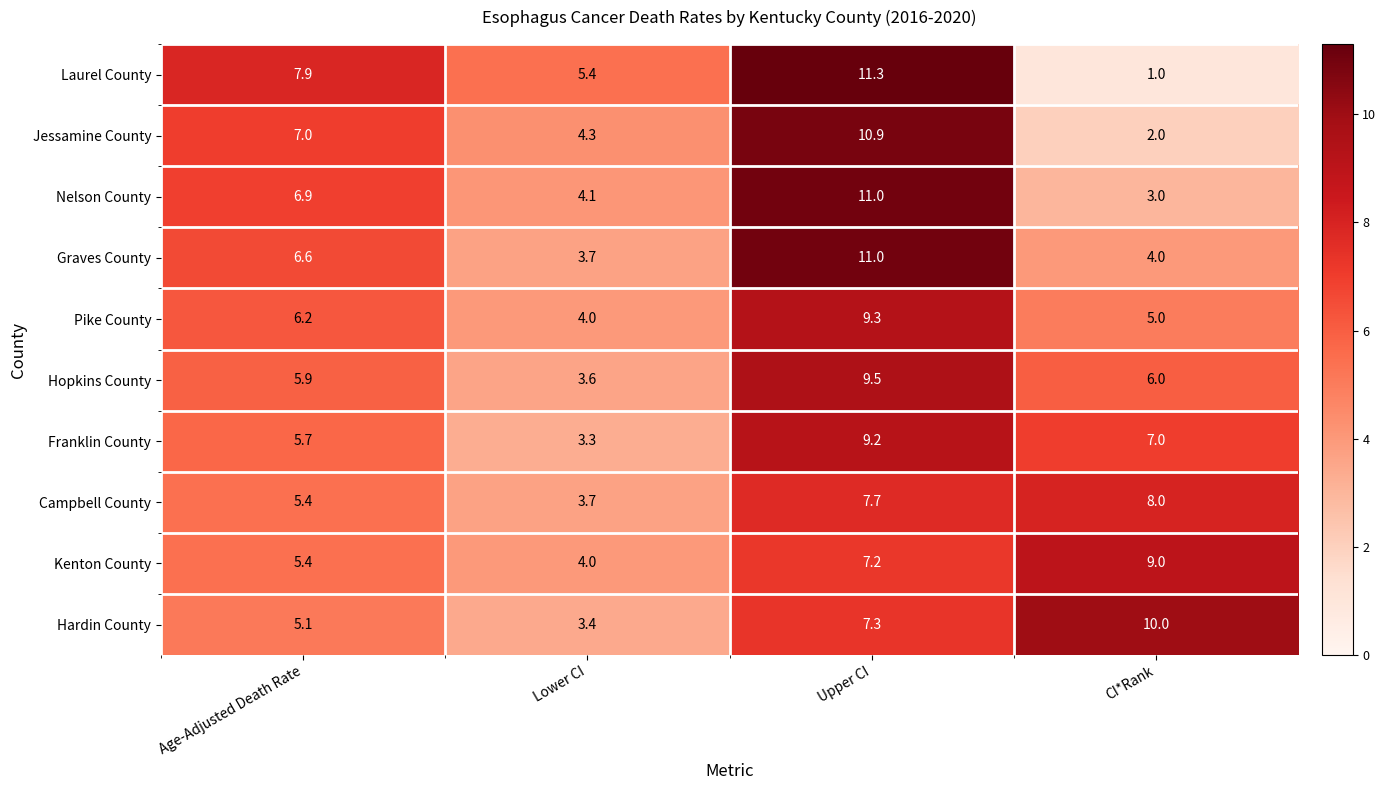

What is the total value across all series at CI*Rank?

55.0